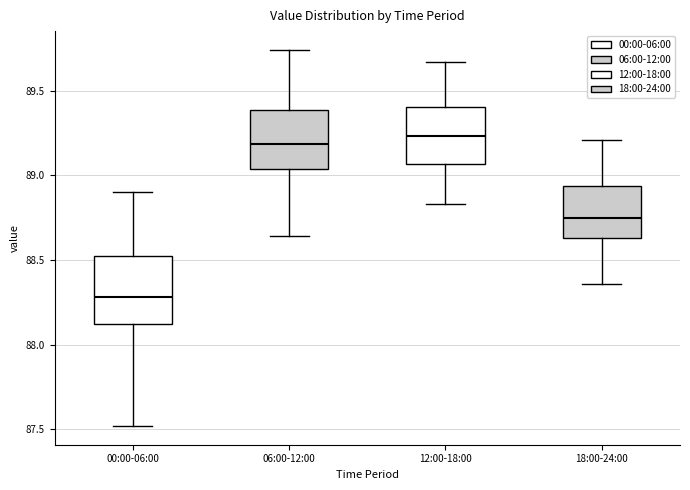

Where does the upper whisker of the box for 06:00-12:00 end on the y-axis? The values are not printed on the chart, so give them approximately, as read against the axis.

89.75